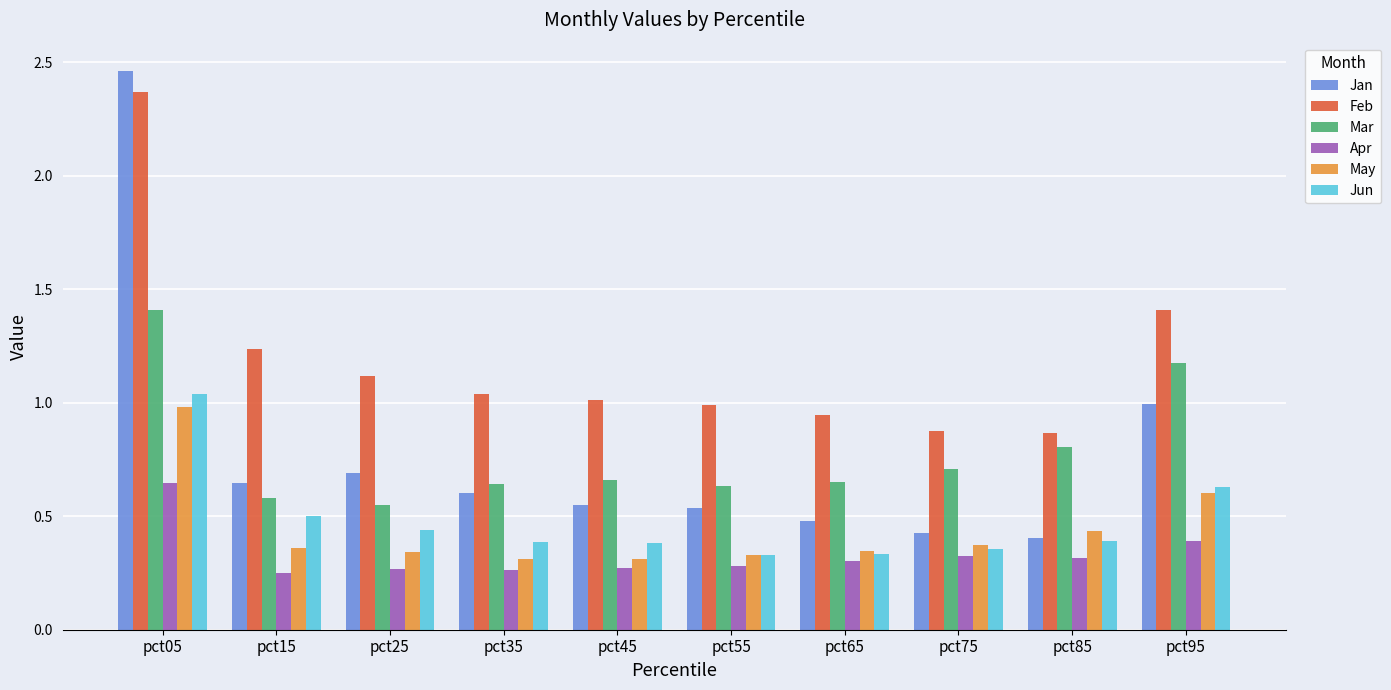

What is the sum of all May values?

4.4